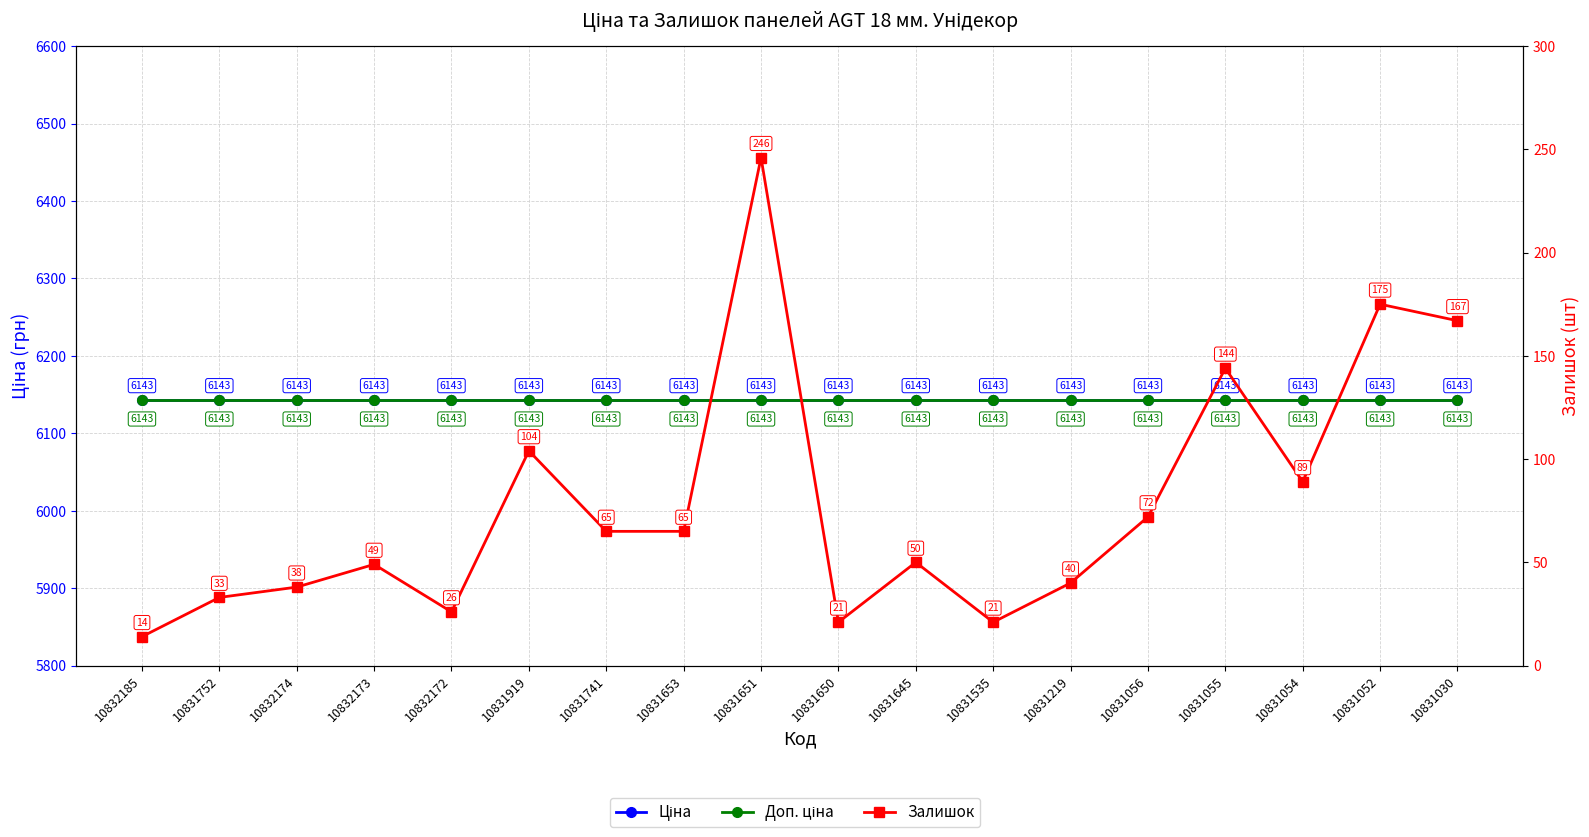

How many series are shown in this chart?

3